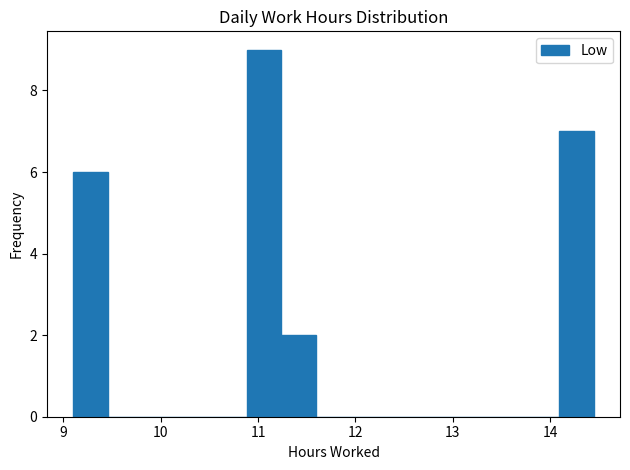

Read against the x-axis, roughly where is the centre of the tallest bar?

11.1